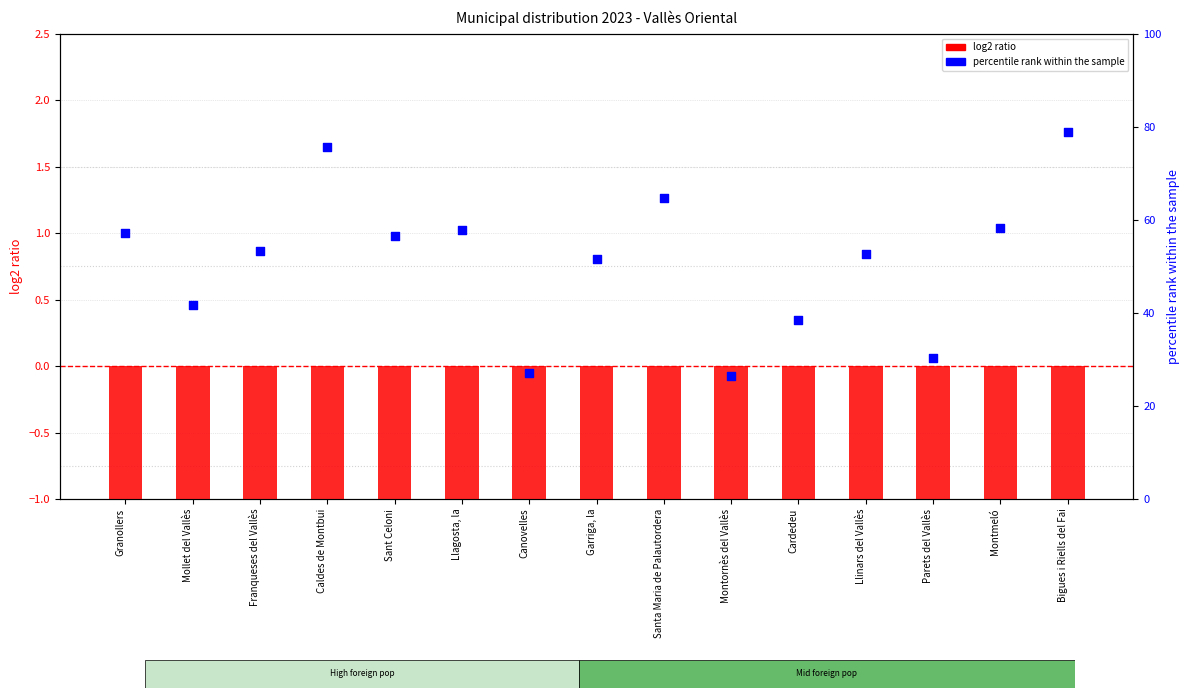

At which category is the sum across all series the highest?

Bigues i Riells del Fai